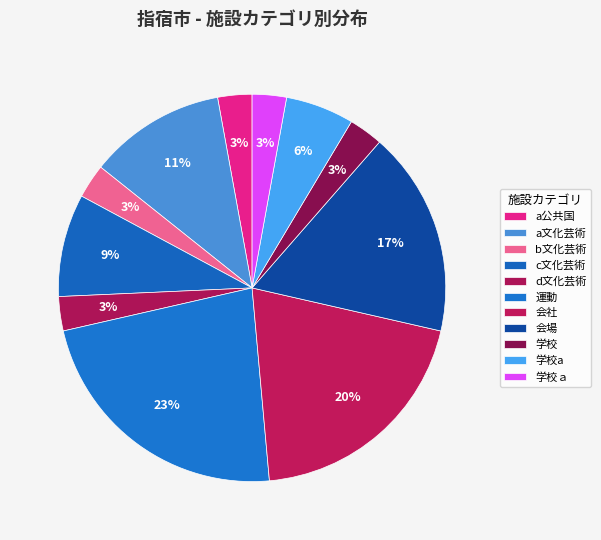

How many slices are in this pie chart?

11